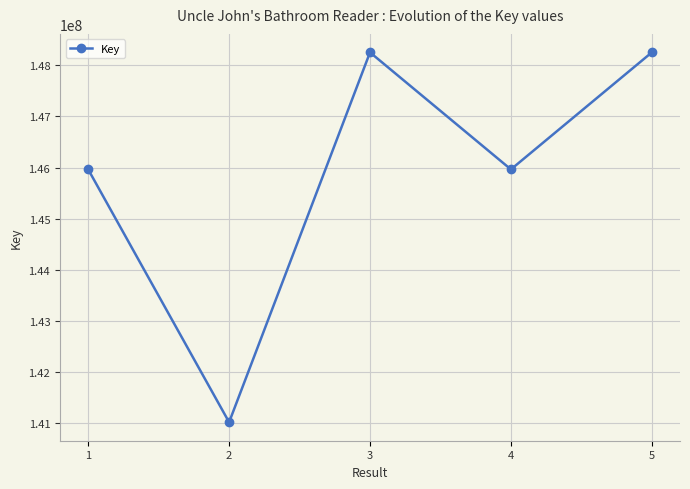

The chart shows a value of 63231016 at 5. True or false?

False